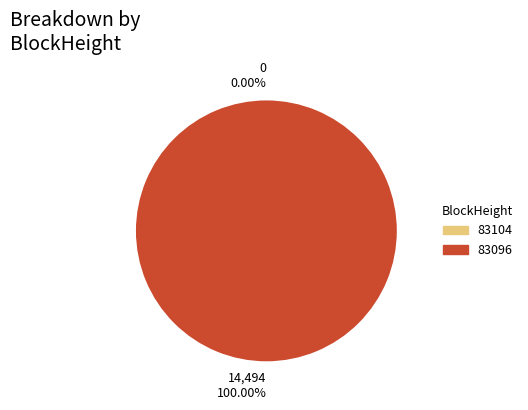

How many segments does this pie chart have?

2